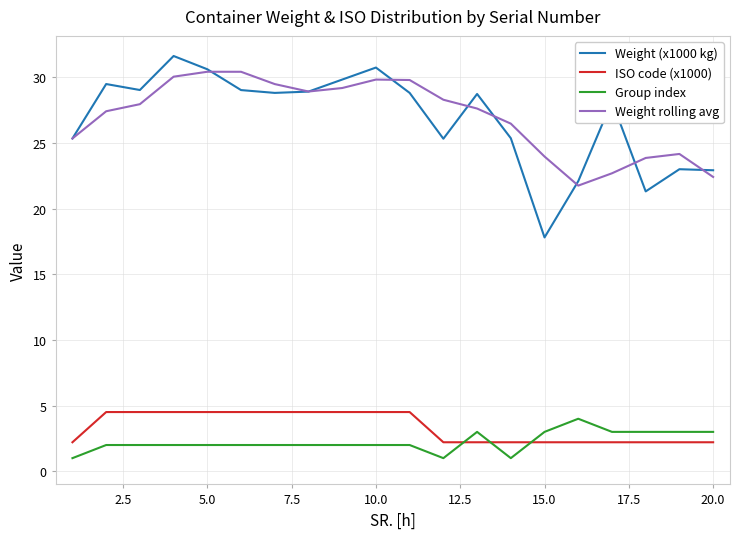

True or false: Group index and Weight rolling avg cross at least once.

False